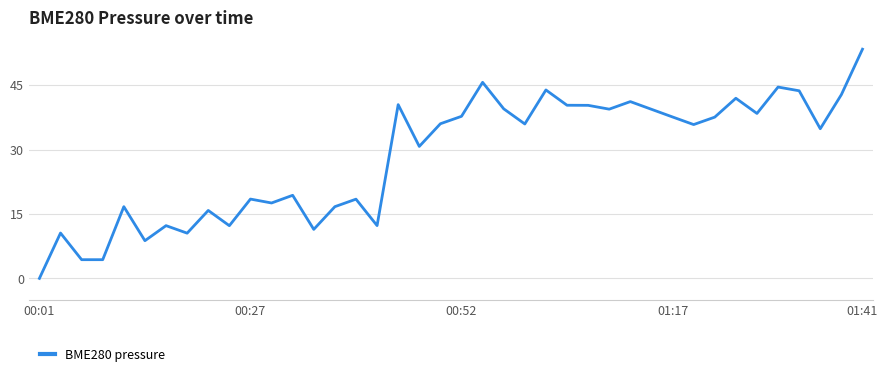

What is the difference between the maximum and minimum values?

53.4